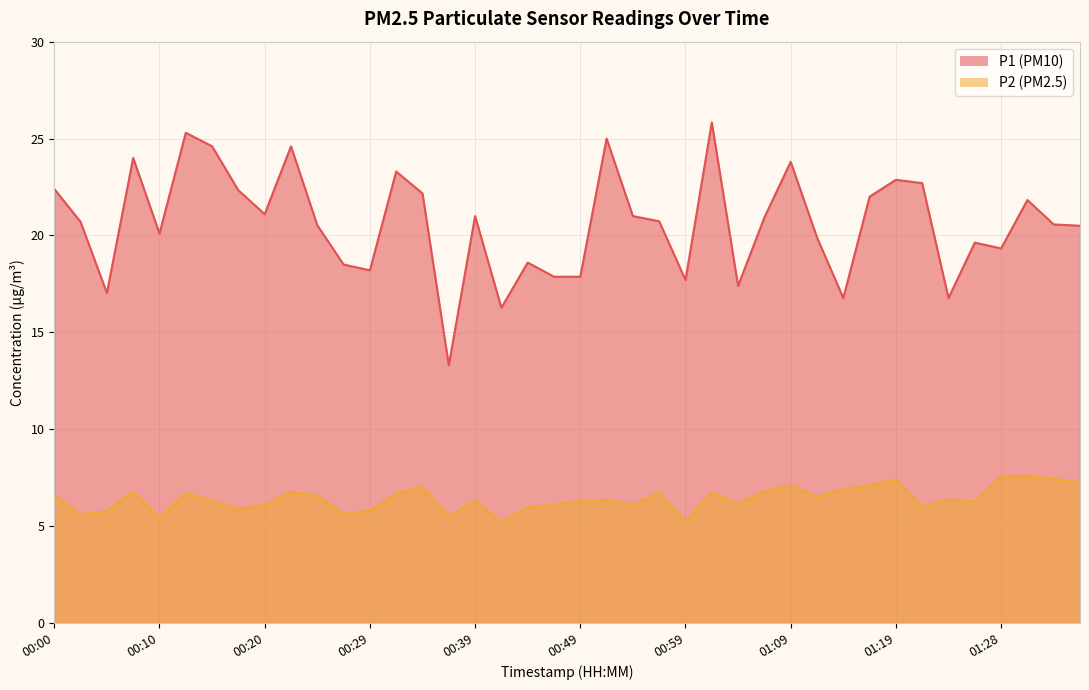

Reading left to right, transcribe all the data shown in this chart.

P1: 00:00=22.4	00:02=20.7	00:05=17.0	00:07=24.0	00:10=20.1	00:12=25.3	00:15=24.6	00:17=22.3	00:20=21.1	00:22=24.6	00:24=20.5	00:27=18.5	00:29=18.2	00:32=23.3	00:34=22.2	00:37=13.3	00:39=21.0	00:42=16.3	00:44=18.6	00:47=17.9	00:49=17.9	00:52=25.0	00:54=21.0	00:56=20.7	00:59=17.7	01:01=25.8	01:04=17.4	01:06=20.9	01:09=23.8	01:11=19.9	01:14=16.8	01:16=22.0	01:19=22.9	01:21=22.7	01:23=16.8	01:26=19.6	01:28=19.3	01:31=21.8	01:33=20.6	01:36=20.5
P2: 00:00=6.6	00:02=5.6	00:05=5.8	00:07=6.8	00:10=5.4	00:12=6.7	00:15=6.3	00:17=5.9	00:20=6.1	00:22=6.8	00:24=6.6	00:27=5.6	00:29=5.8	00:32=6.7	00:34=7.0	00:37=5.5	00:39=6.3	00:42=5.2	00:44=6.0	00:47=6.1	00:49=6.3	00:52=6.3	00:54=6.1	00:56=6.7	00:59=5.2	01:01=6.7	01:04=6.1	01:06=6.8	01:09=7.1	01:11=6.5	01:14=6.9	01:16=7.1	01:19=7.4	01:21=6.0	01:23=6.4	01:26=6.3	01:28=7.6	01:31=7.6	01:33=7.4	01:36=7.3